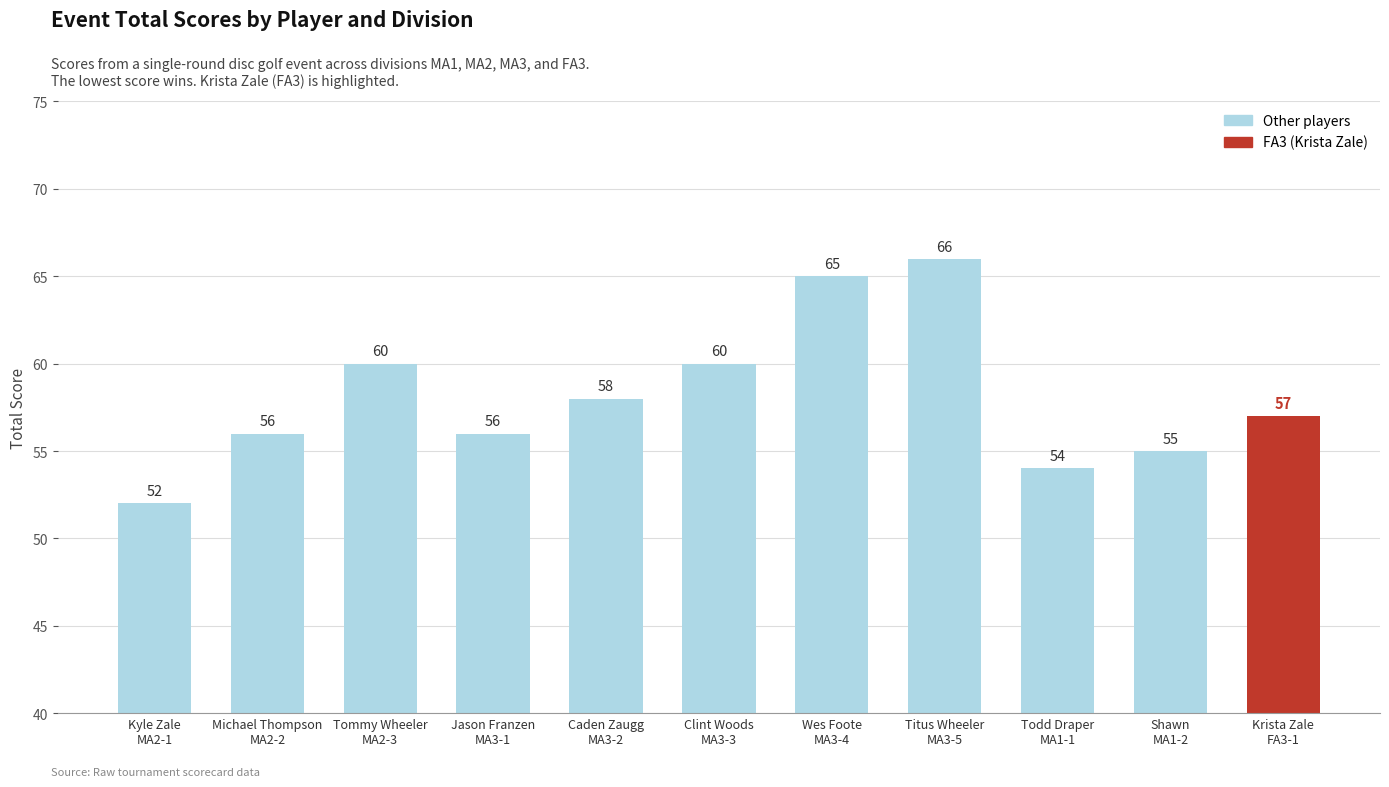

At which category does the chart reach its peak across all series?

Titus Wheeler
MA3-5